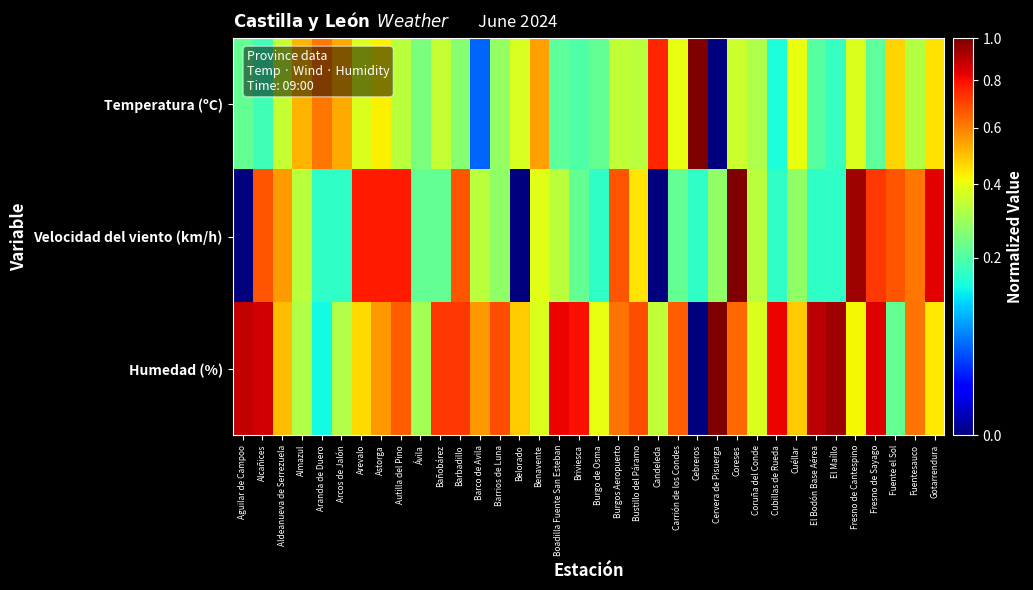

At which category is the sum across all series the highest?

Coreses